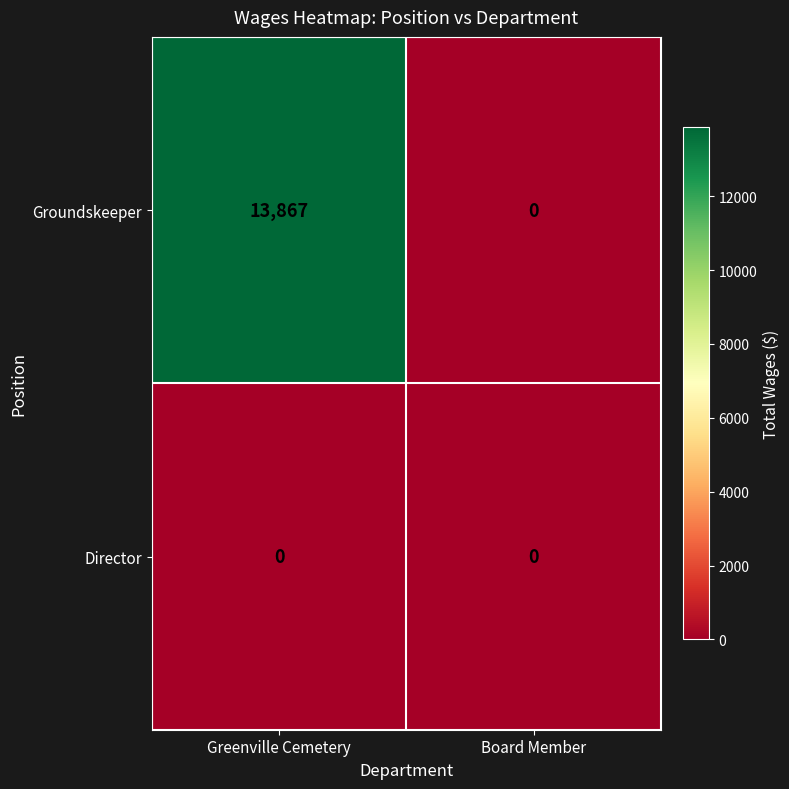

Rank the series by their maximum value, from highest to lowest.

Groundskeeper, Director